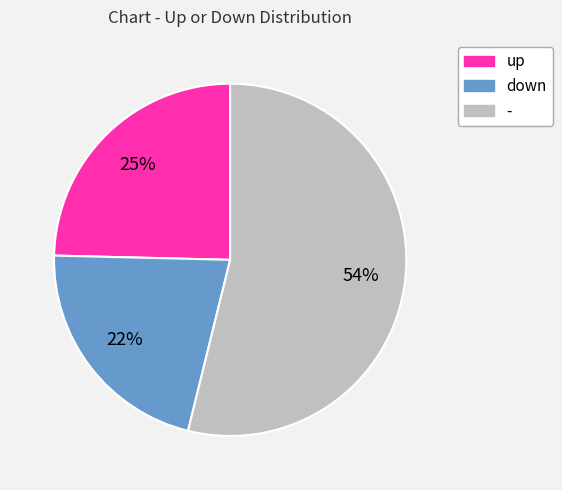

To the nearest percent, what percentage of the pie is up?

25%